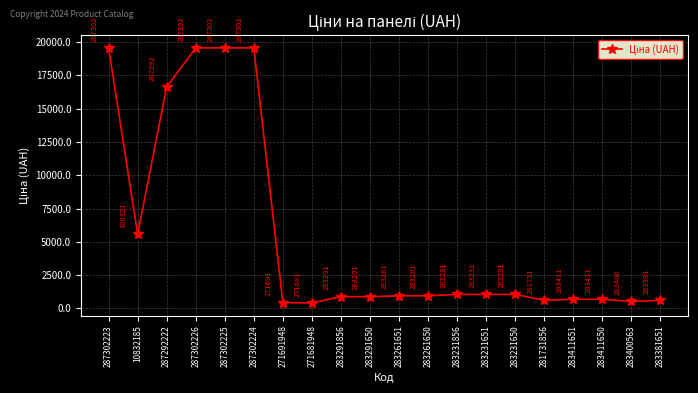

What is the smallest value displayed?

408.2